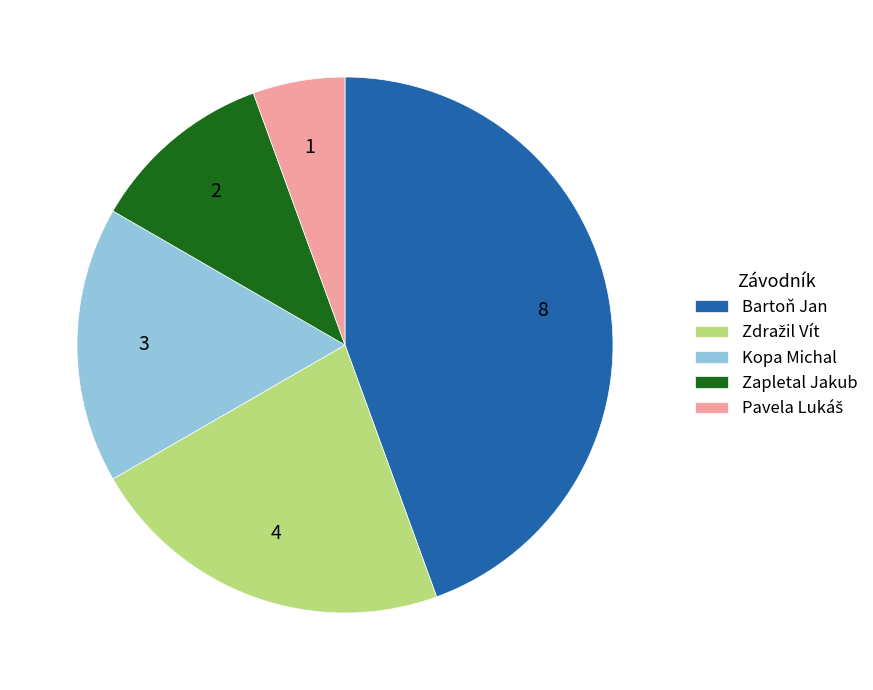

Combined, do Kopa Michal and Bartoň Jan account for over 50%?

Yes